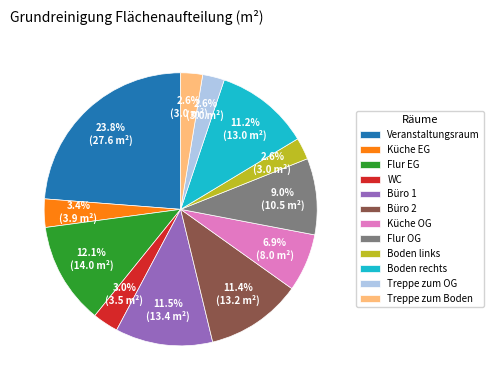

What is the ratio of the value at WC to the value at Boden rechts?

0.3